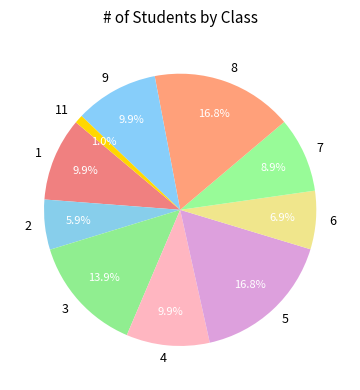

How many segments does this pie chart have?

10